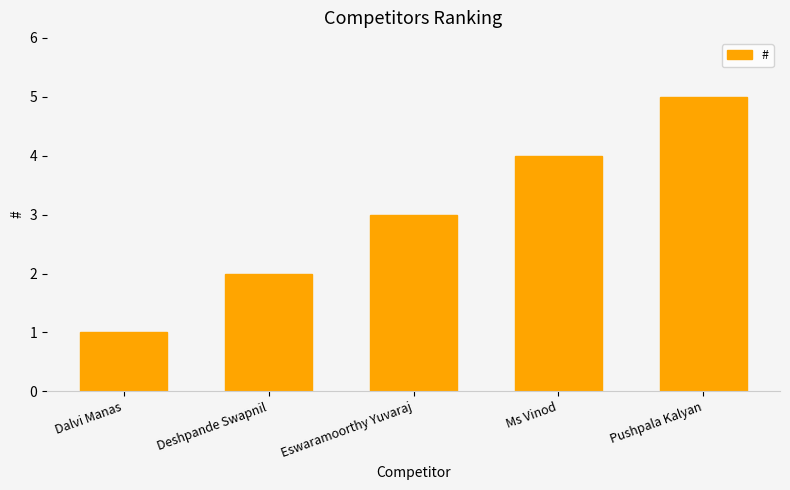

Rank the categories by value from lowest to highest.

Dalvi Manas, Deshpande Swapnil, Eswaramoorthy Yuvaraj, Ms Vinod, Pushpala Kalyan